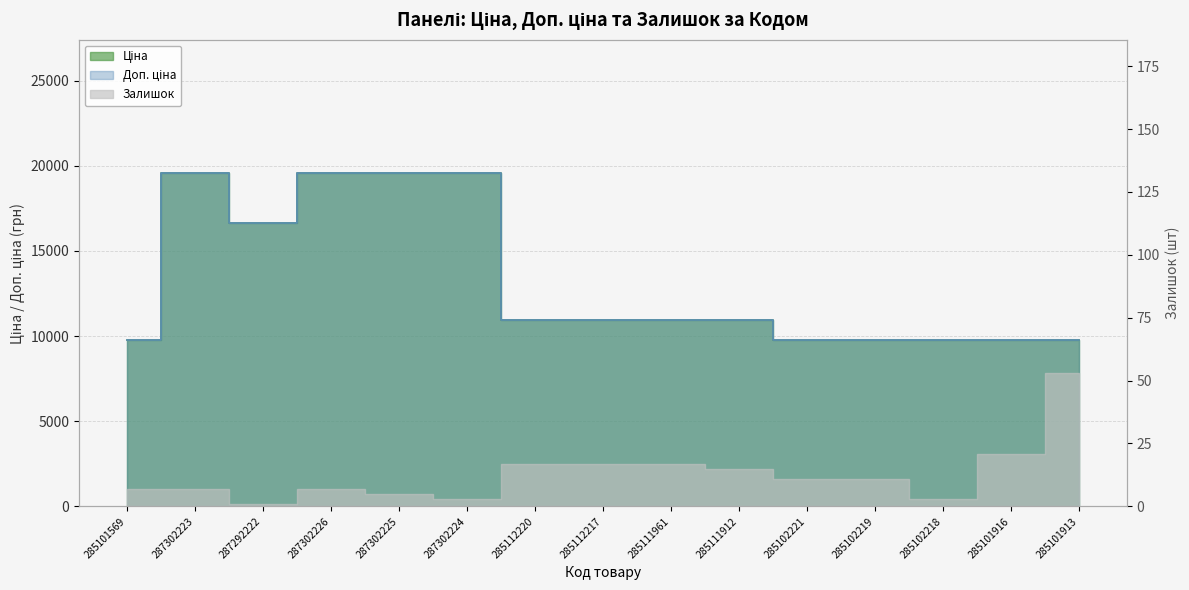

At which label does Доп. ціна first exceed 10964?

287302223